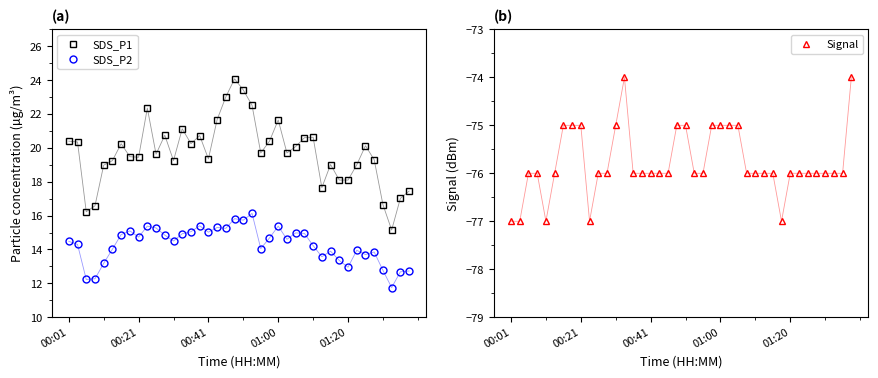

What is the minimum value for SDS_P1?

15.2